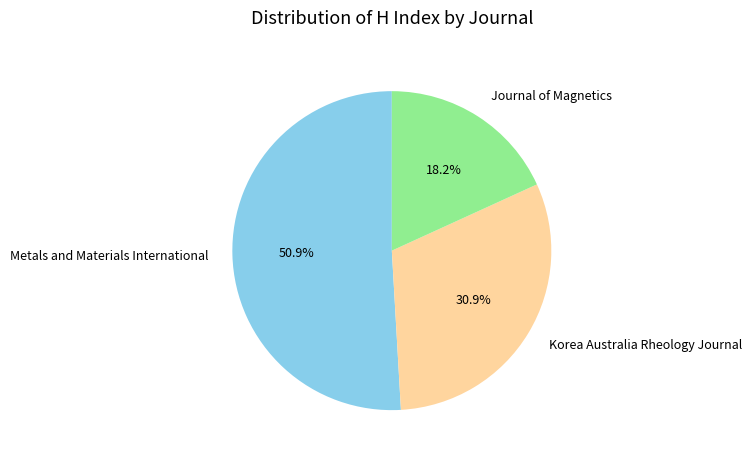

The Metals and Materials International slice represents 63% of the pie. True or false?

False